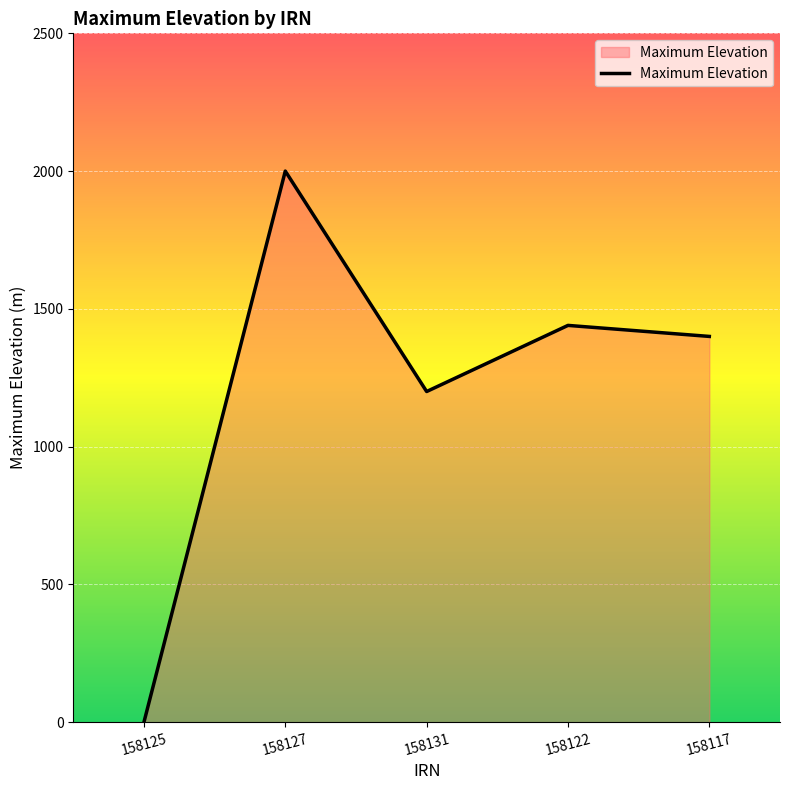

The value at 158127 is 2000. True or false?

True